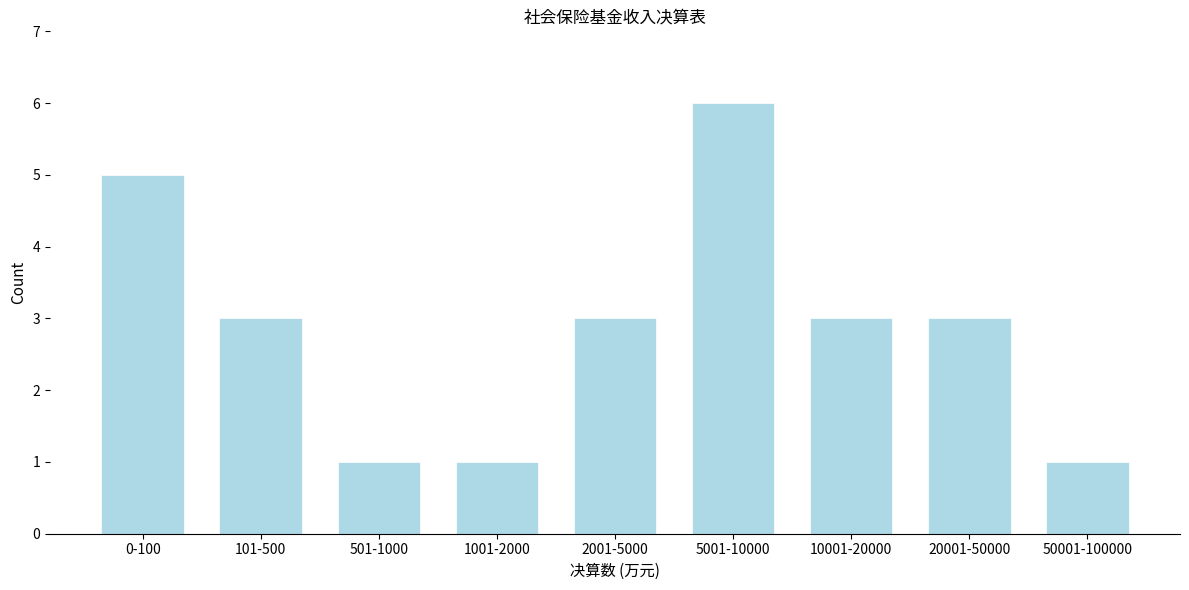

Reading left to right, transcribe all the data shown in this chart.

0-100=5	101-500=3	501-1000=1	1001-2000=1	2001-5000=3	5001-10000=6	10001-20000=3	20001-50000=3	50001-100000=1